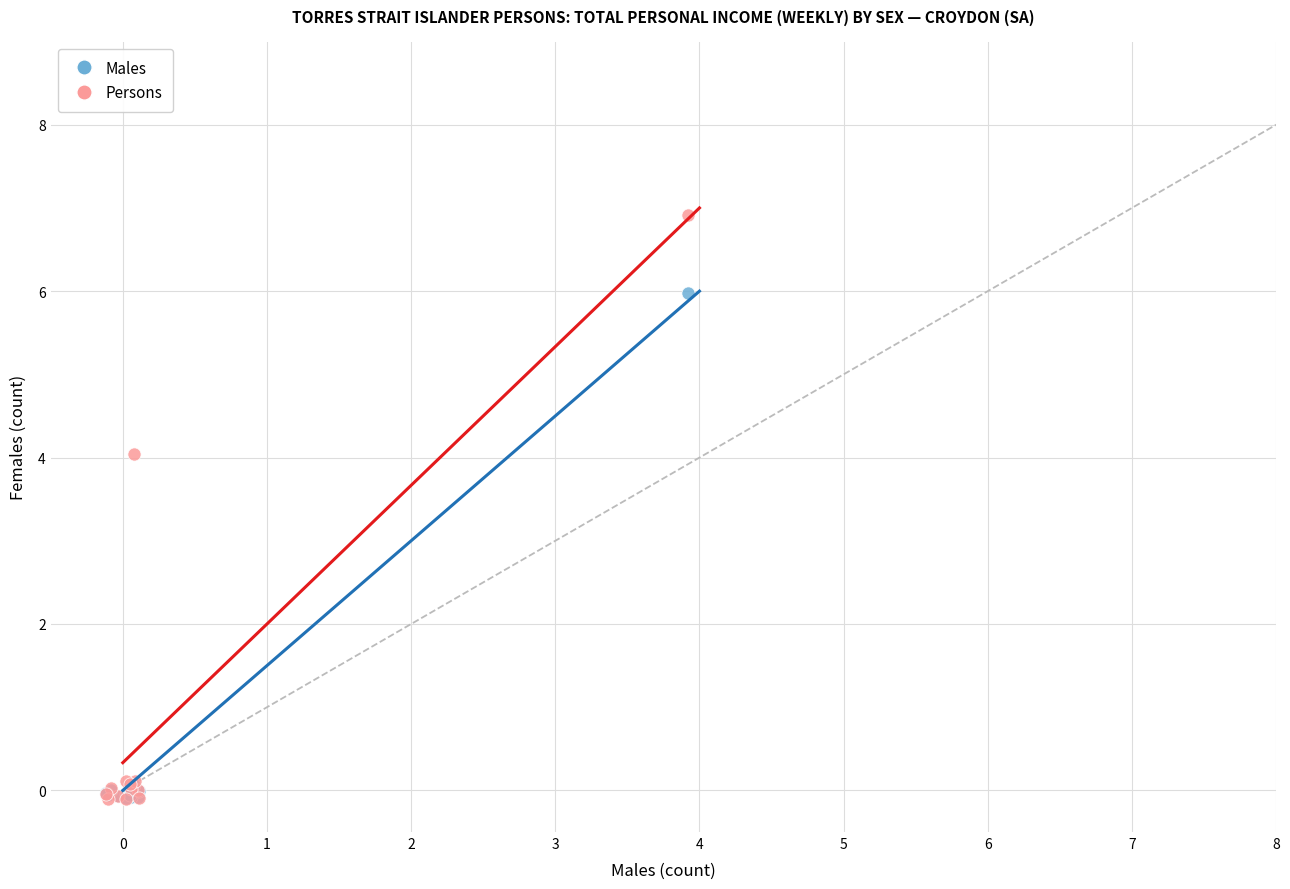

Across all series, what Y value is closest to 3?

4.0